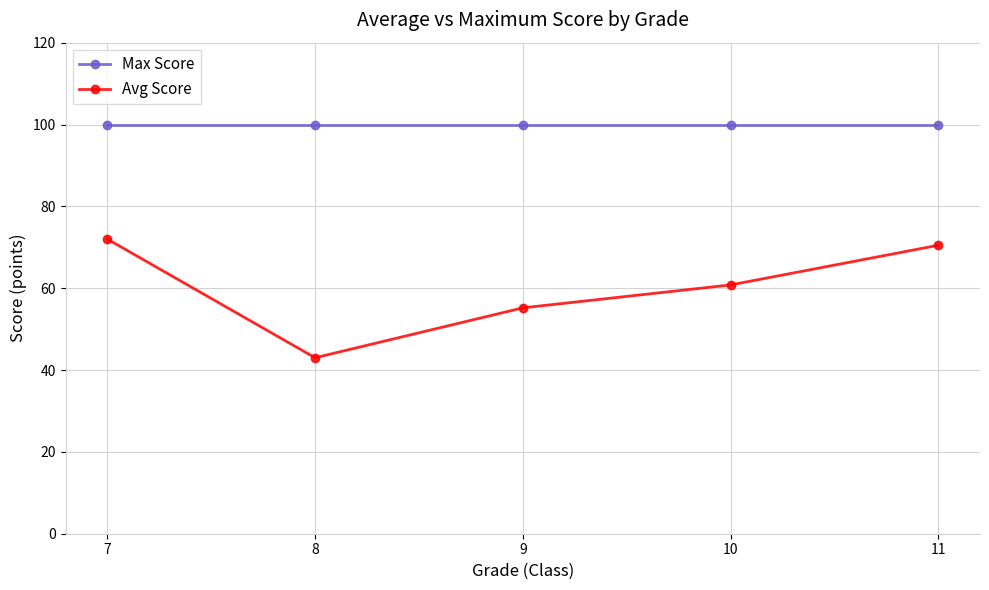

True or false: Avg Score and Max Score cross at least once.

False